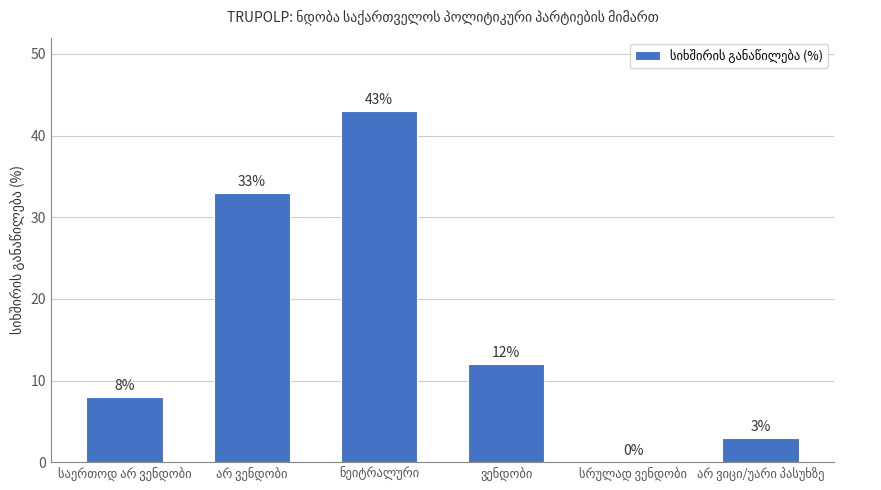

What is the greatest value displayed?

43